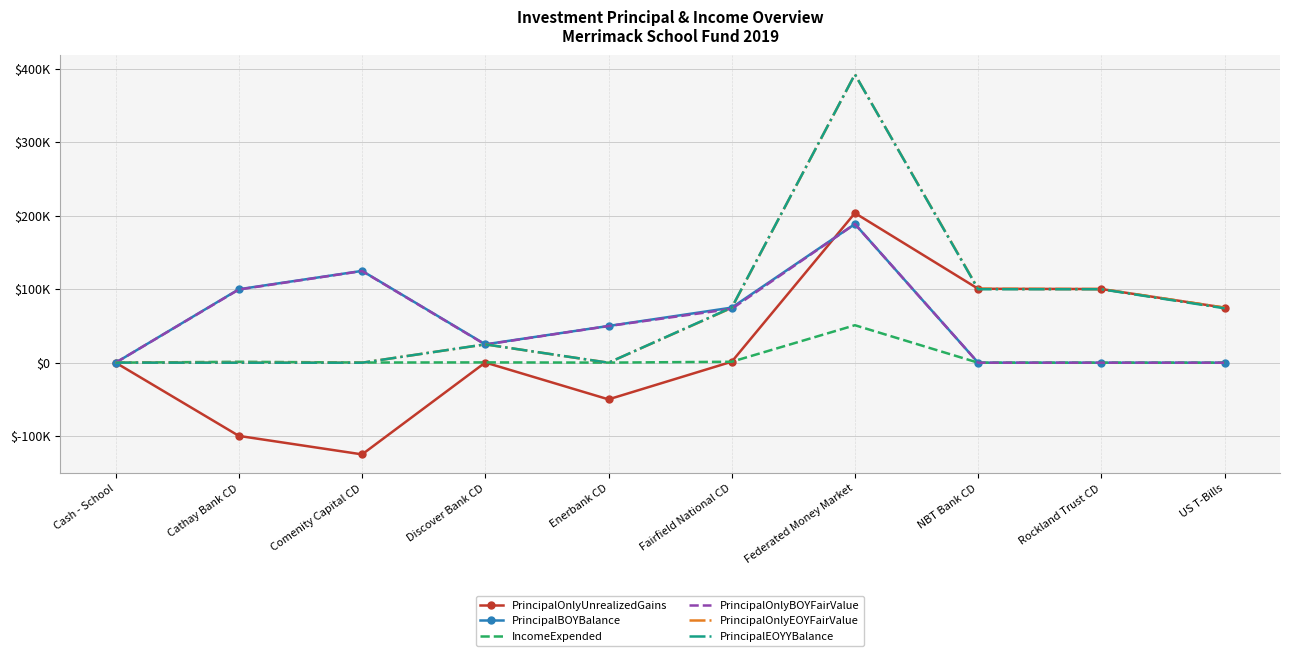

What are all the series names shown in the legend?

PrincipalOnlyUnrealizedGains, PrincipalBOYBalance, IncomeExpended, PrincipalOnlyBOYFairValue, PrincipalOnlyEOYFairValue, PrincipalEOYYBalance